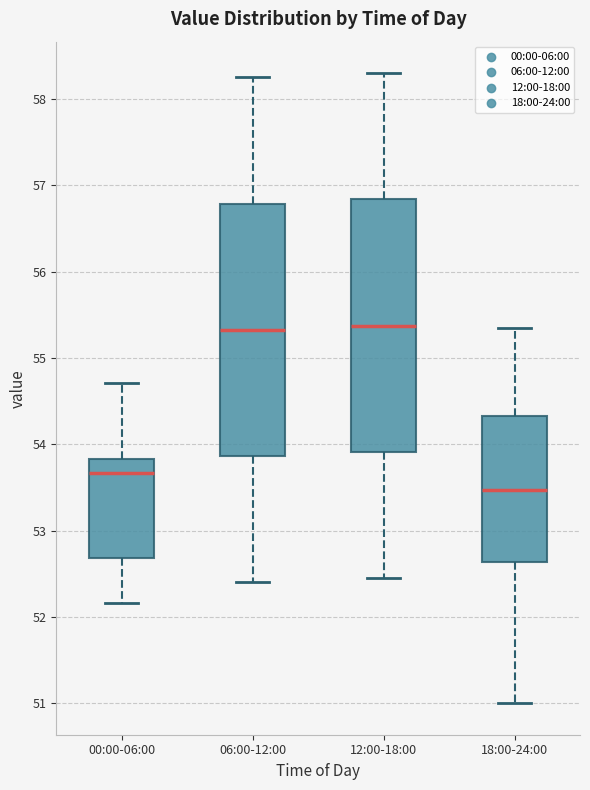

Reading left to right, read every box against the y-axis: the position of its median line, the range the box covers, and the ends of its whiskers. The values are not printed on the chart, so give them approximately, as read against the axis.

00:00-06:00: median 53.7, box 52.7 to 53.8, whiskers 52.2 to 54.7
06:00-12:00: median 55.3, box 53.9 to 56.8, whiskers 52.4 to 58.3
12:00-18:00: median 55.4, box 53.9 to 56.8, whiskers 52.5 to 58.3
18:00-24:00: median 53.5, box 52.6 to 54.3, whiskers 51.0 to 55.4